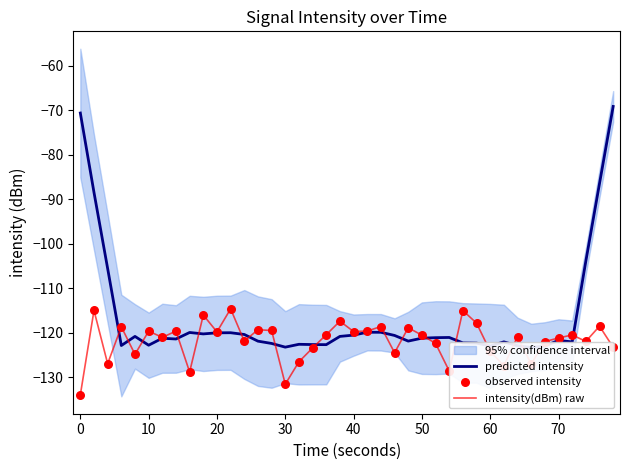

Which series has the largest total across all categories?

predicted intensity